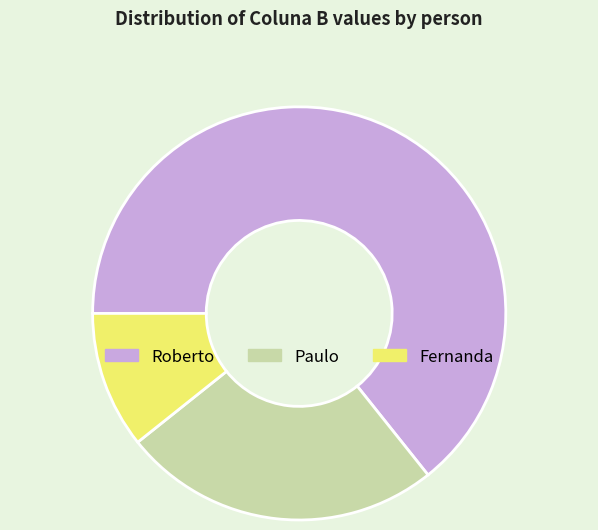

Combined, do Roberto and Paulo account for over 50%?

Yes